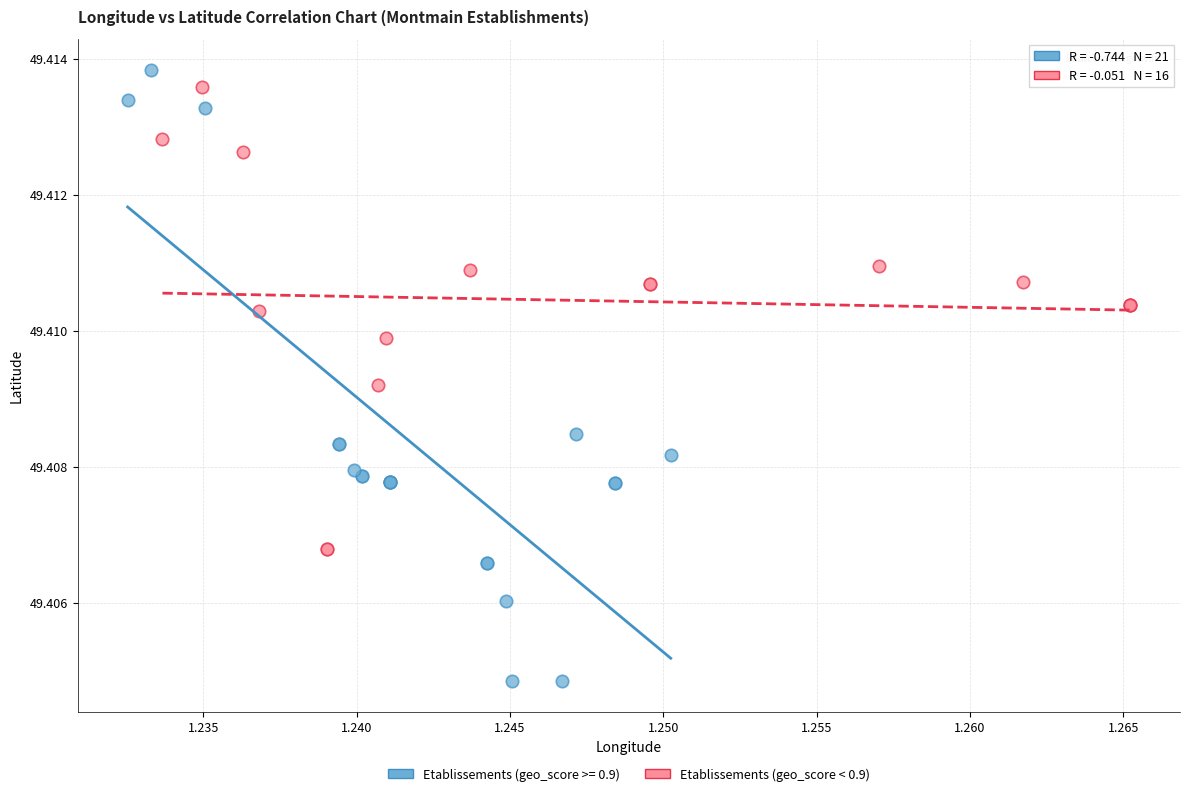

Which series has the largest Y range (max minus min)?

Etablissements (geo_score >= 0.9)